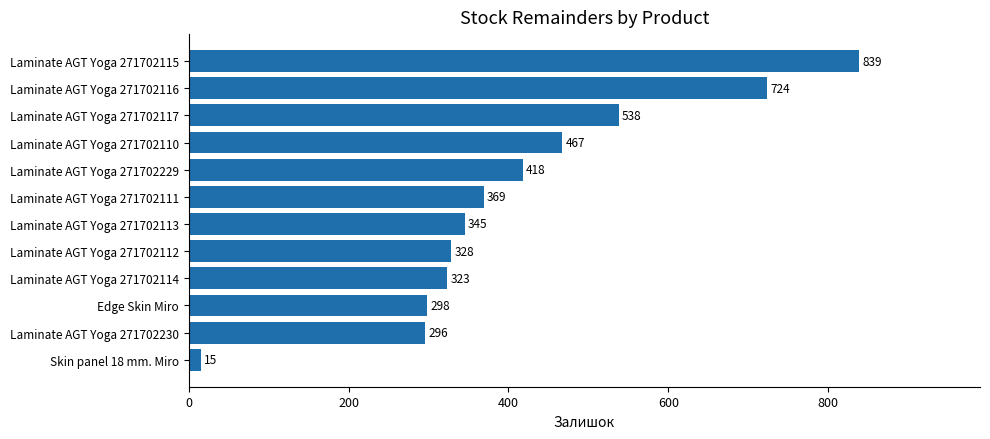

How many categories are shown in the chart?

12